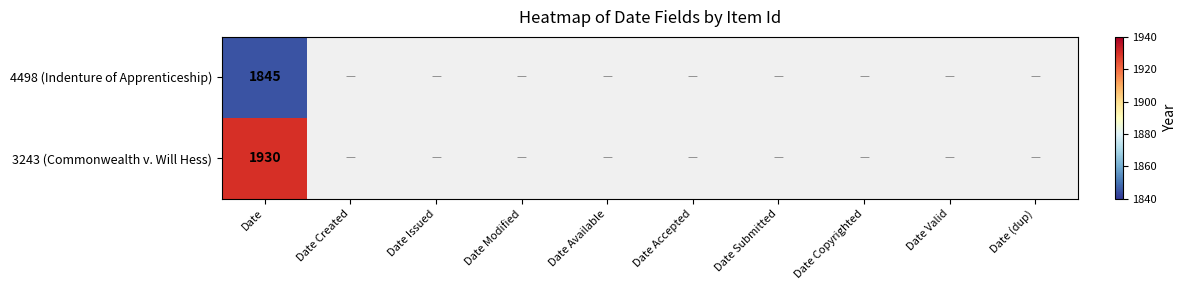

What is the greatest value displayed?

1930.0